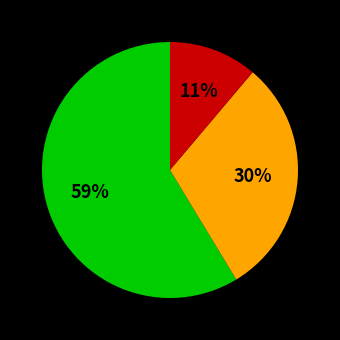

Does any single category account for the majority?

Yes